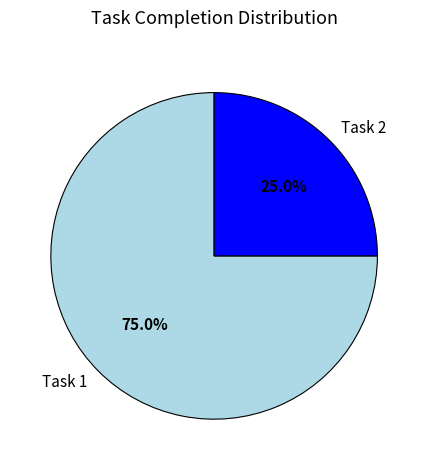

What portion of the pie excludes Task 1?

25.0%